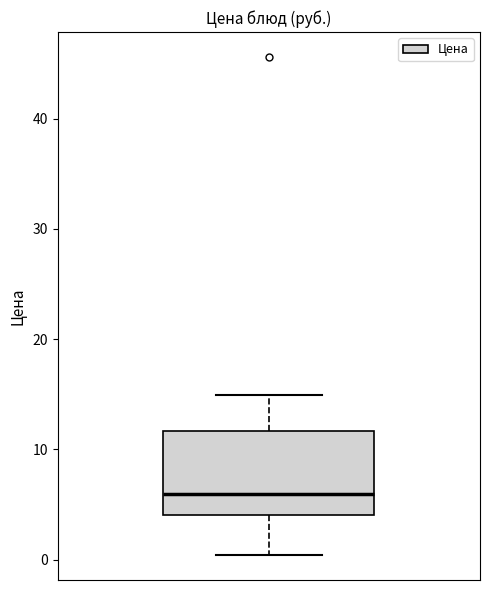

Transcribe this box plot: give where the median line is, the range the box spans, and where the two whiskers end, as read against the y-axis. The values are not printed on the chart, so give them approximately, as read against the axis.

median 6, box 4 to 12, whiskers 0 to 15